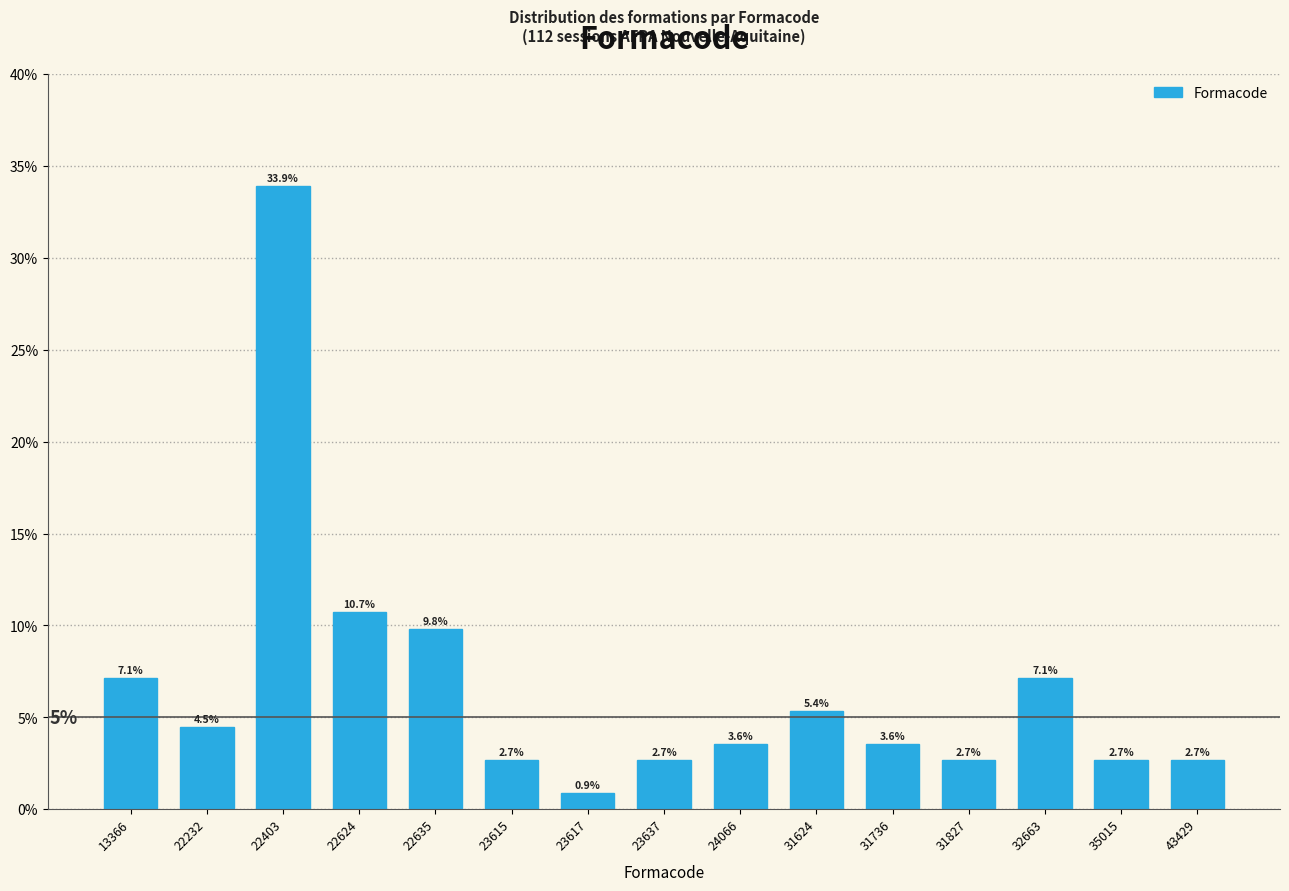

Reading right to left, list all the values displayed in this chart.

43429=2.7	35015=2.7	32663=7.1	31827=2.7	31736=3.6	31624=5.4	24066=3.6	23637=2.7	23617=0.9	23615=2.7	22635=9.8	22624=10.7	22403=33.9	22232=4.5	13366=7.1